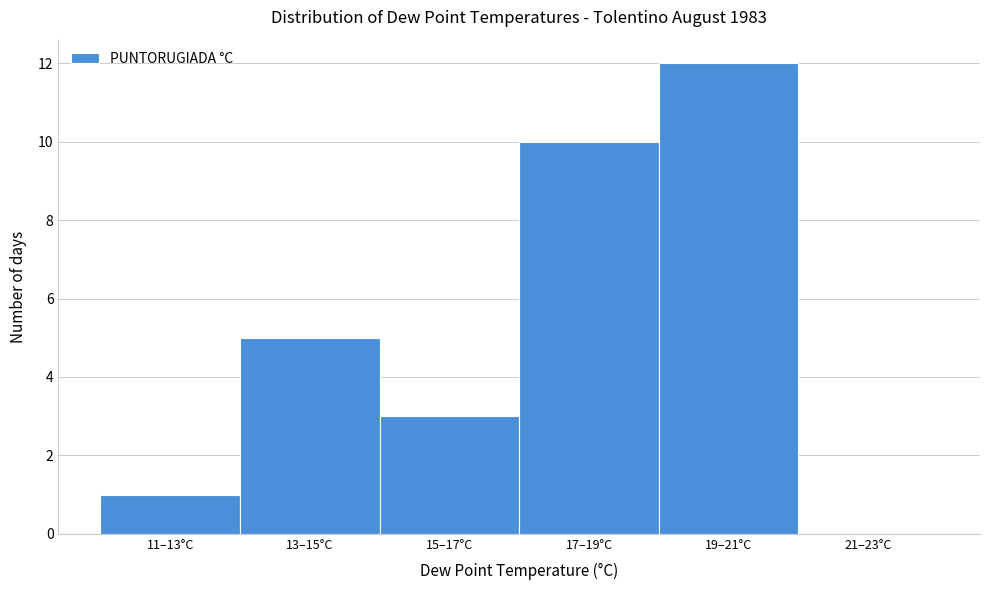

Reading left to right, what are all the values shown in this chart?

11–13°C=1	13–15°C=5	15–17°C=3	17–19°C=10	19–21°C=12	21–23°C=0